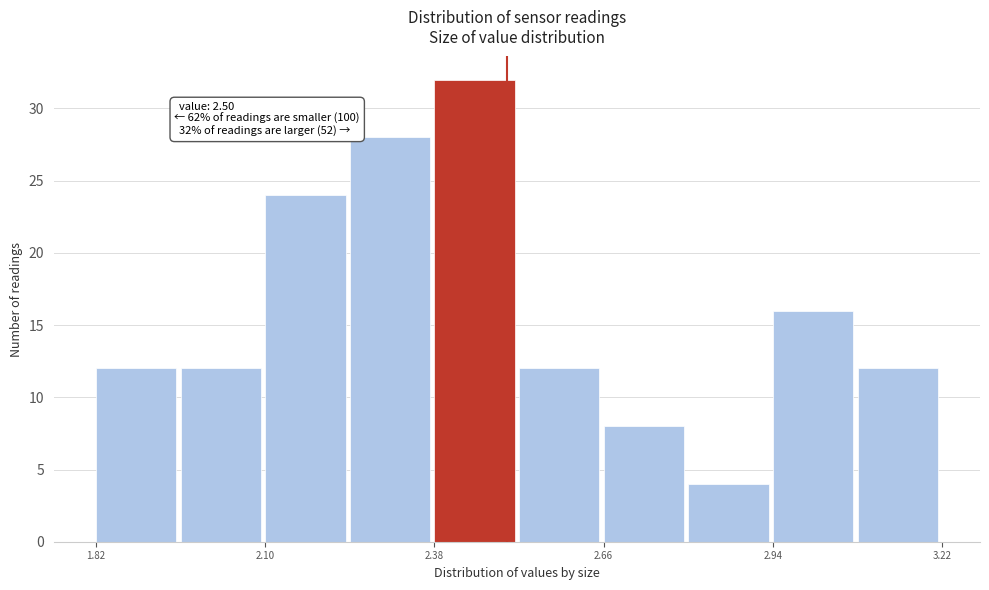

Around what value on the x-axis is the tallest bar? Give the approximate position of its centre, as read against the axis.

2.45